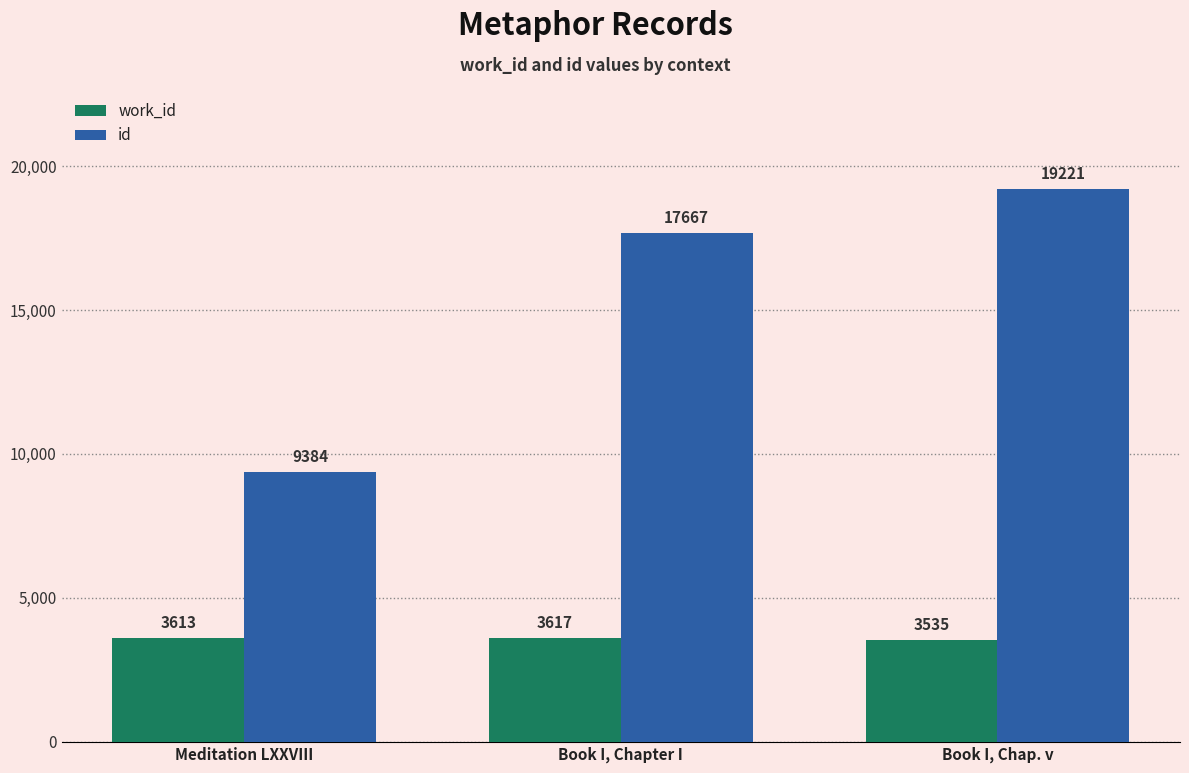

True or false: id has a value of 33070 at Book I, Chap. v.

False